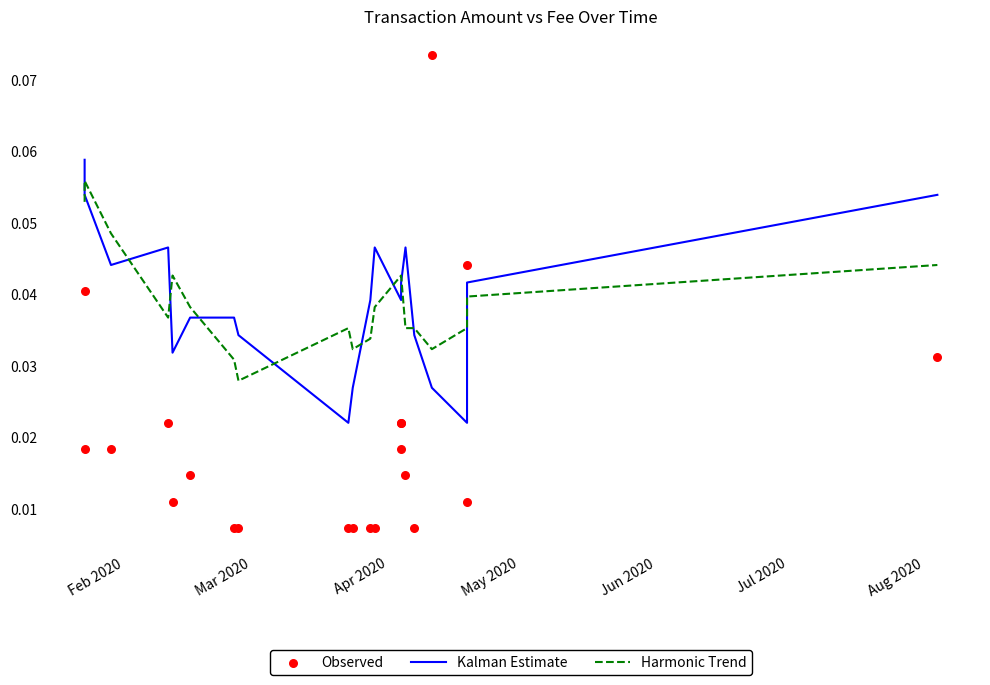

Which series has the largest total across all categories?

Kalman Estimate